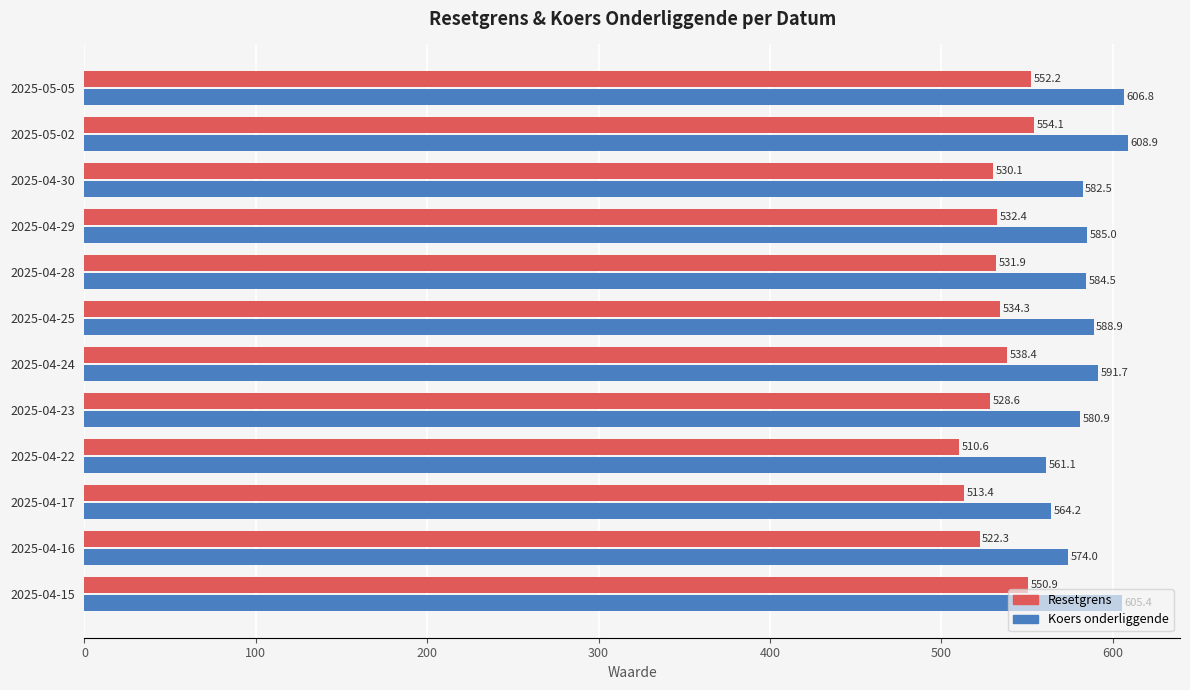

Which category has the lowest value in the Resetgrens series?

2025-04-22